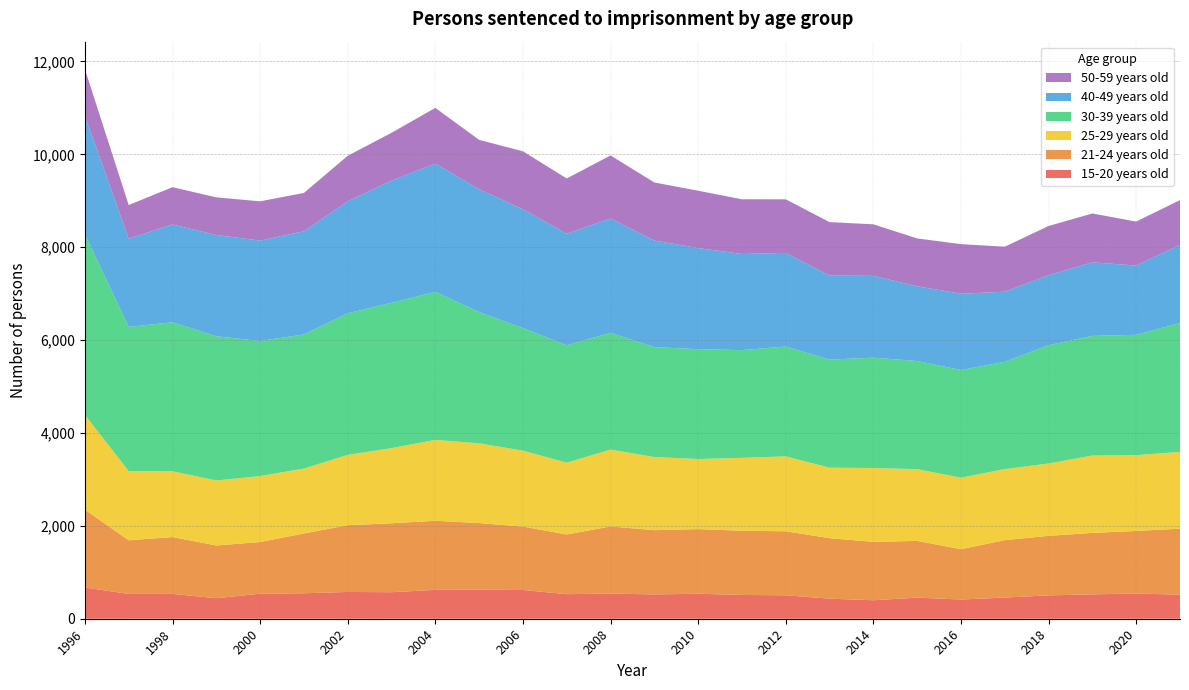

Reading left to right, list all the values displayed in this chart.

15-20 years old: 1996=673	1997=534	1998=535	1999=442	2000=540	2001=548	2002=577	2003=571	2004=621	2005=624	2006=619	2007=529	2008=541	2009=524	2010=538	2011=512	2012=505	2013=432	2014=398	2015=454	2016=414	2017=456	2018=503	2019=525	2020=543	2021=518
21-24 years old: 1996=1677	1997=1155	1998=1224	1999=1135	2000=1112	2001=1288	2002=1437	2003=1485	2004=1488	2005=1436	2006=1365	2007=1285	2008=1446	2009=1383	2010=1392	2011=1382	2012=1378	2013=1303	2014=1257	2015=1222	2016=1084	2017=1236	2018=1282	2019=1323	2020=1347	2021=1421
25-29 years old: 1996=2039	1997=1488	1998=1416	1999=1400	2000=1420	2001=1398	2002=1514	2003=1618	2004=1742	2005=1718	2006=1635	2007=1546	2008=1655	2009=1575	2010=1509	2011=1570	2012=1613	2013=1517	2014=1591	2015=1545	2016=1539	2017=1531	2018=1558	2019=1666	2020=1632	2021=1654
30-39 years old: 1996=3891	1997=3107	1998=3209	1999=3106	2000=2908	2001=2888	2002=3050	2003=3128	2004=3188	2005=2826	2006=2640	2007=2529	2008=2515	2009=2367	2010=2365	2011=2320	2012=2365	2013=2328	2014=2375	2015=2329	2016=2319	2017=2309	2018=2547	2019=2576	2020=2592	2021=2775
40-49 years old: 1996=2549	1997=1899	1998=2106	1999=2179	2000=2163	2001=2220	2002=2411	2003=2631	2004=2762	2005=2645	2006=2557	2007=2402	2008=2462	2009=2294	2010=2177	2011=2070	2012=2016	2013=1808	2014=1762	2015=1608	2016=1642	2017=1510	2018=1508	2019=1584	2020=1491	2021=1684
50-59 years old: 1996=1005	1997=725	1998=803	1999=811	2000=845	2001=826	2002=980	2003=1031	2004=1199	2005=1062	2006=1249	2007=1189	2008=1357	2009=1251	2010=1235	2011=1178	2012=1154	2013=1152	2014=1110	2015=1031	2016=1068	2017=969	2018=1059	2019=1052	2020=947	2021=962